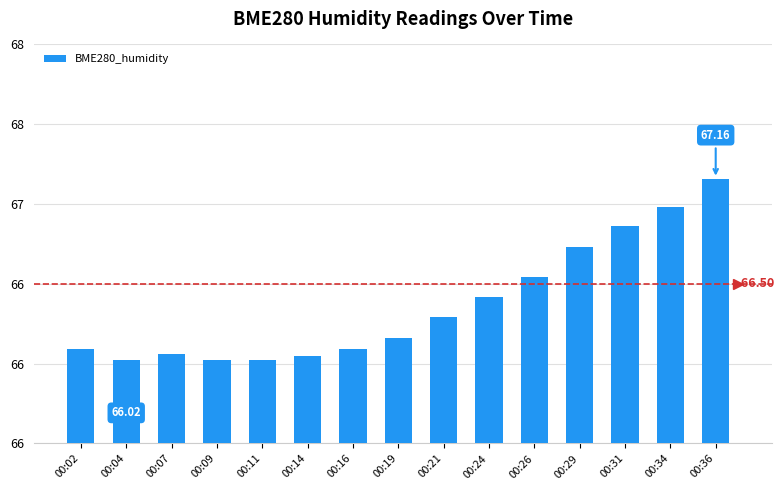

What is the greatest value displayed?

67.2